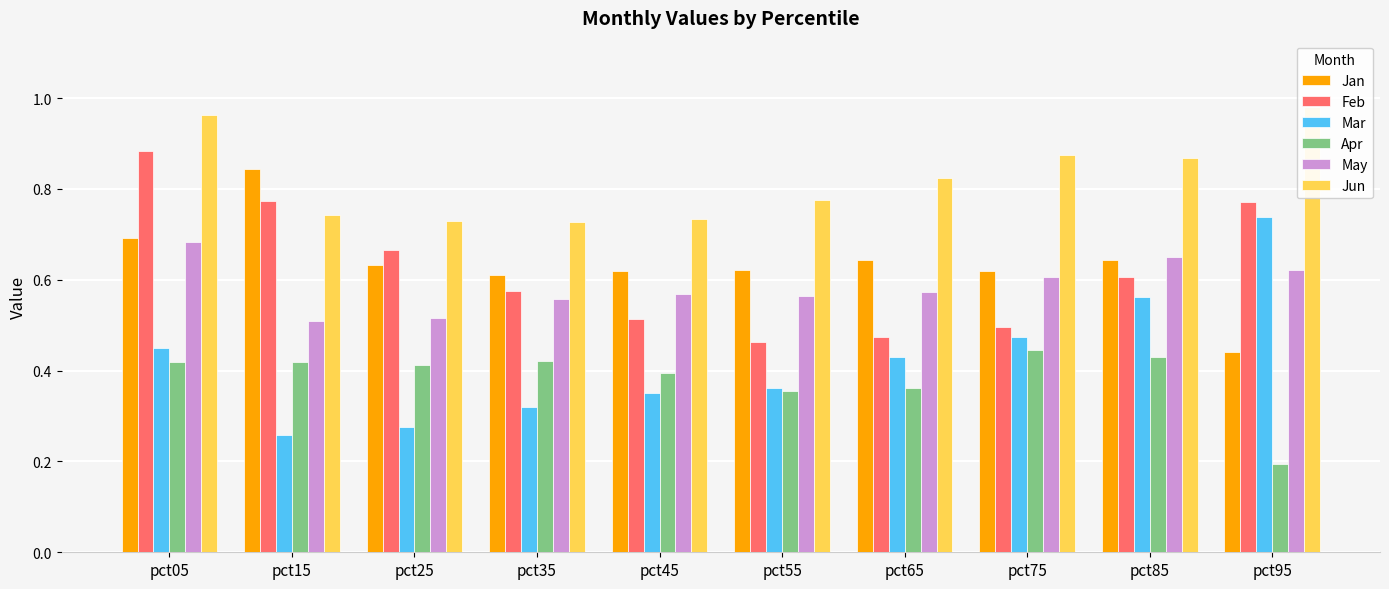

How many Jan values are between 0 and 1?

10